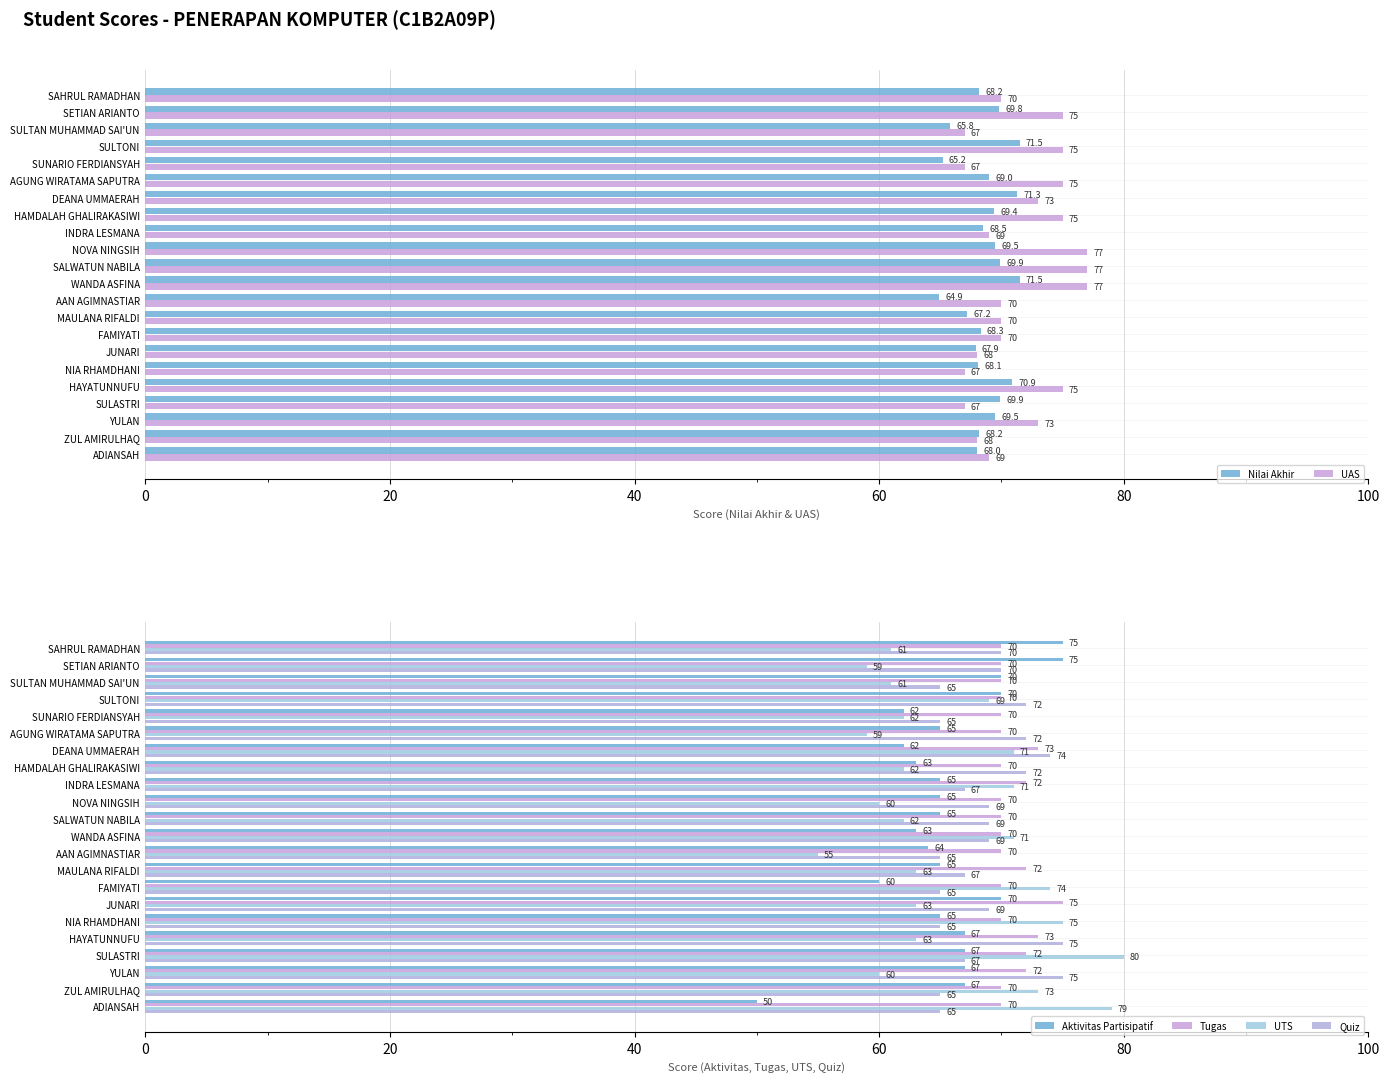

What is the difference between the second highest and second lowest values in the Quiz series?

10